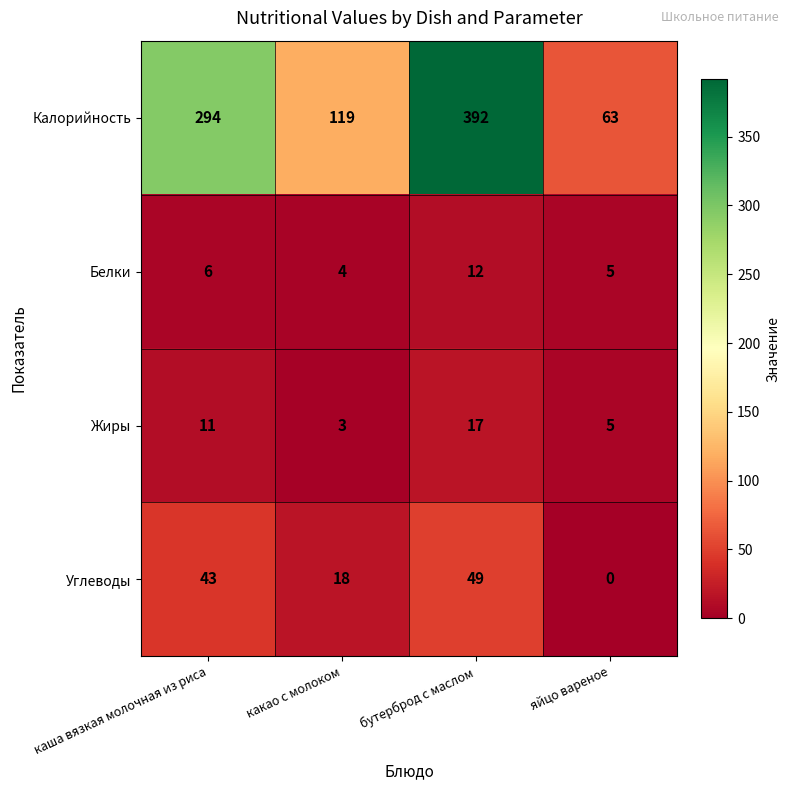

At how many categories does at least one series exceed 372?

1